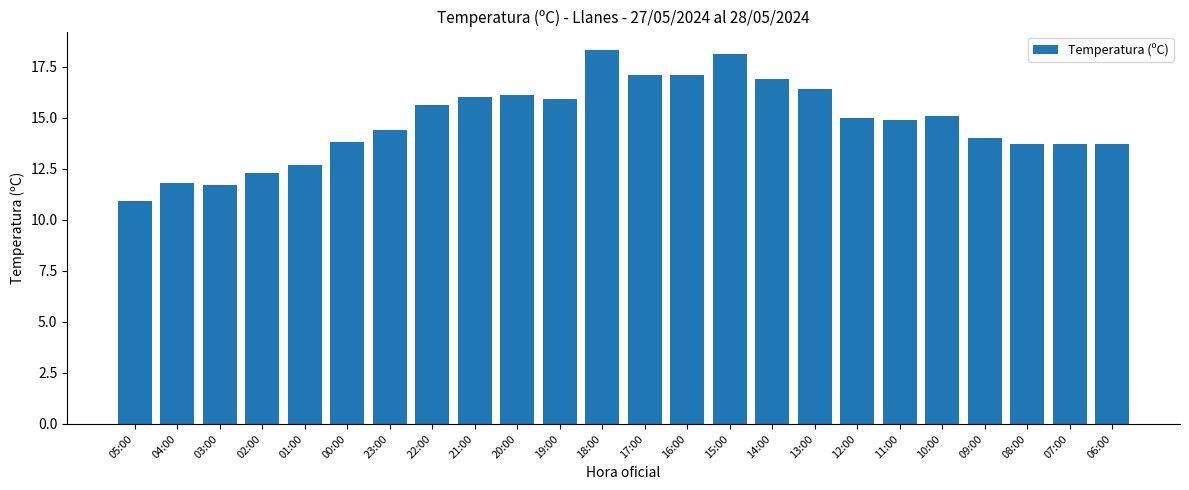

Reading left to right, what are all the values shown in this chart?

05:00=10.9	04:00=11.8	03:00=11.7	02:00=12.3	01:00=12.7	00:00=13.8	23:00=14.4	22:00=15.6	21:00=16.0	20:00=16.1	19:00=15.9	18:00=18.3	17:00=17.1	16:00=17.1	15:00=18.1	14:00=16.9	13:00=16.4	12:00=15.0	11:00=14.9	10:00=15.1	09:00=14.0	08:00=13.7	07:00=13.7	06:00=13.7